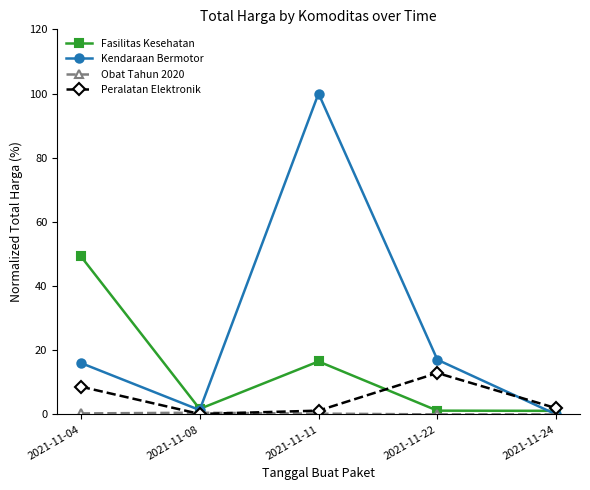

At which category is the sum across all series the highest?

2021-11-11